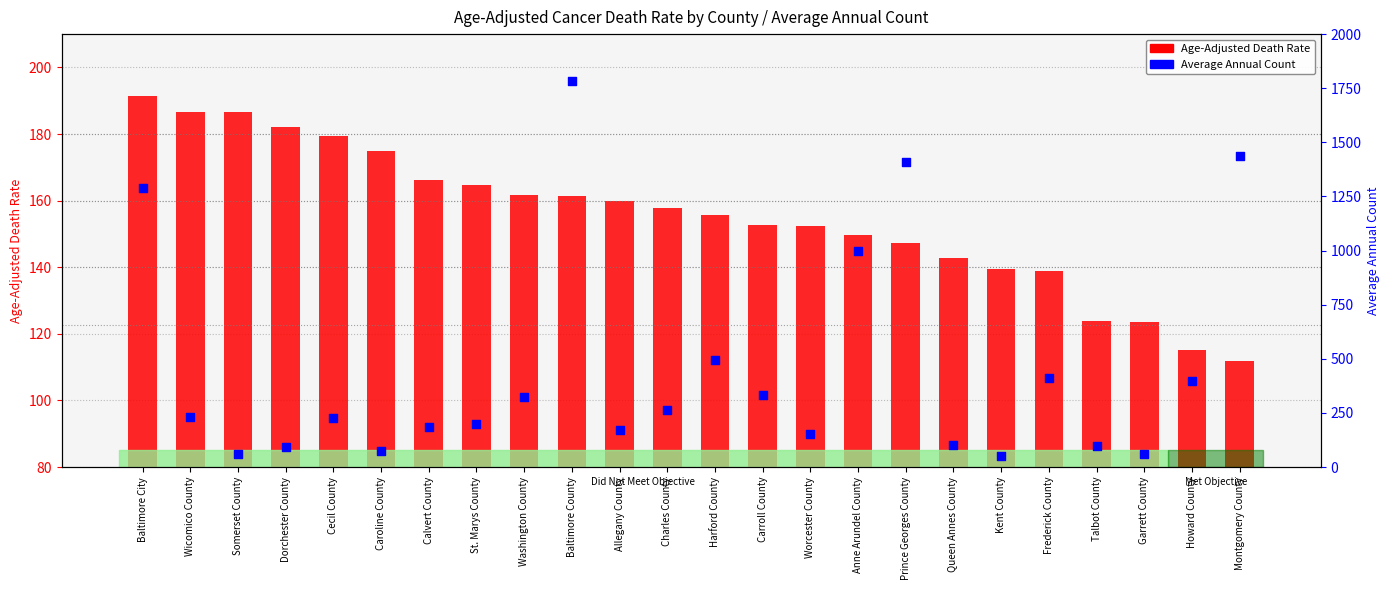

Which series has the largest total across all categories?

Average Annual Count